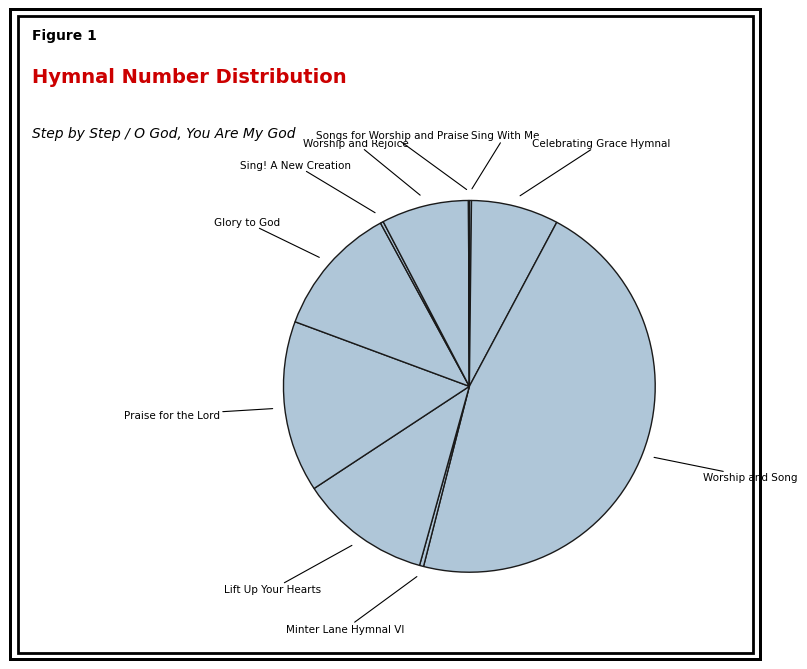

What is the largest slice in the pie chart?

Worship and Song